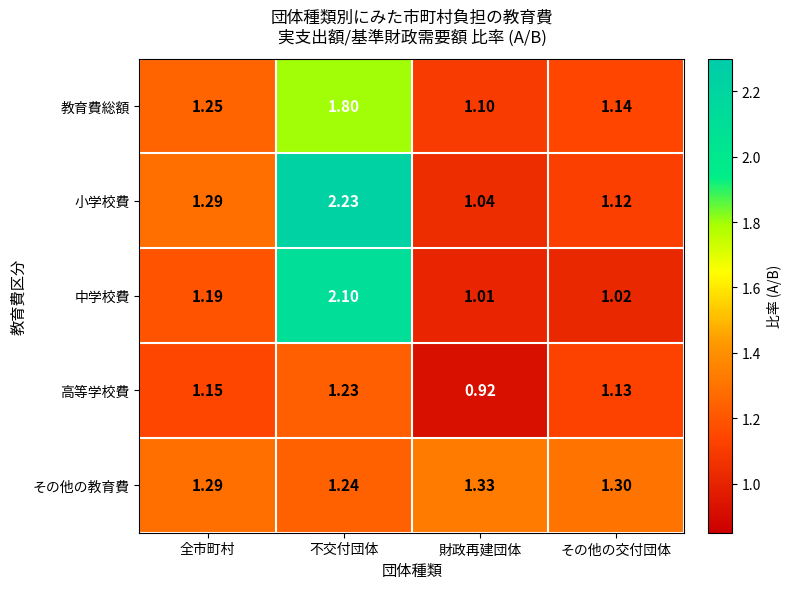

Which series has the widest spread of values?

小学校費